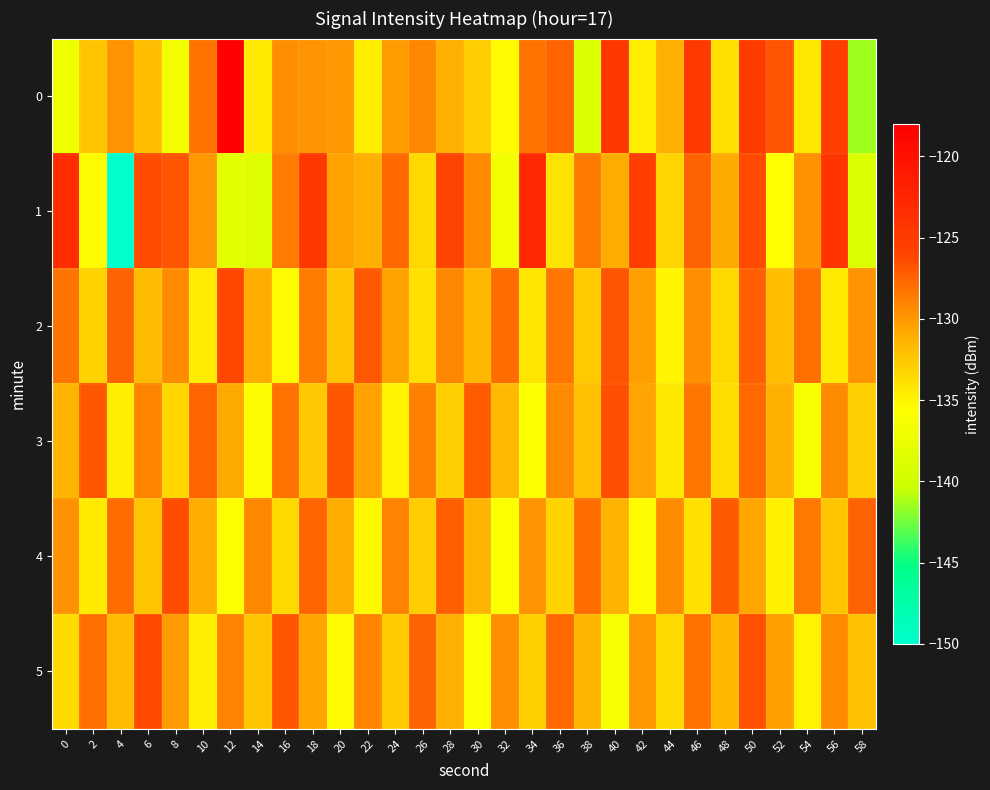

Between 0 and 18, which is larger?

18